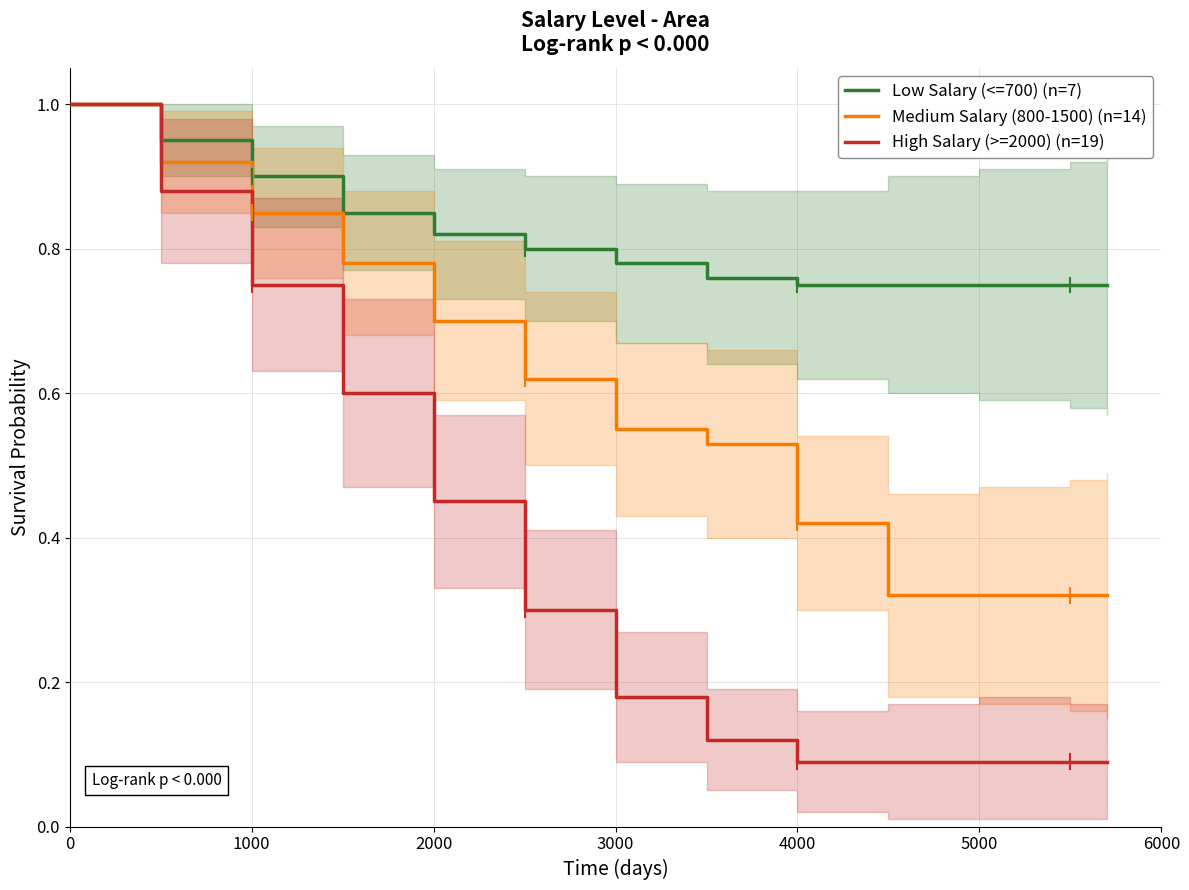

How many Medium Salary (800-1500) (n=14) values are between 0 and 1?

13